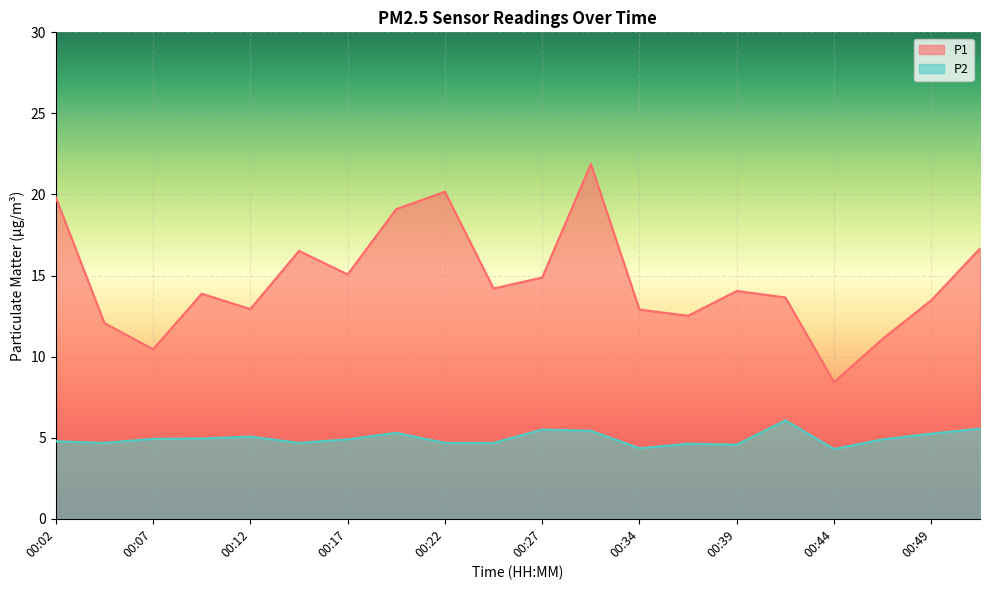

What is the spread (max minus min) of values at 00:47?

6.2